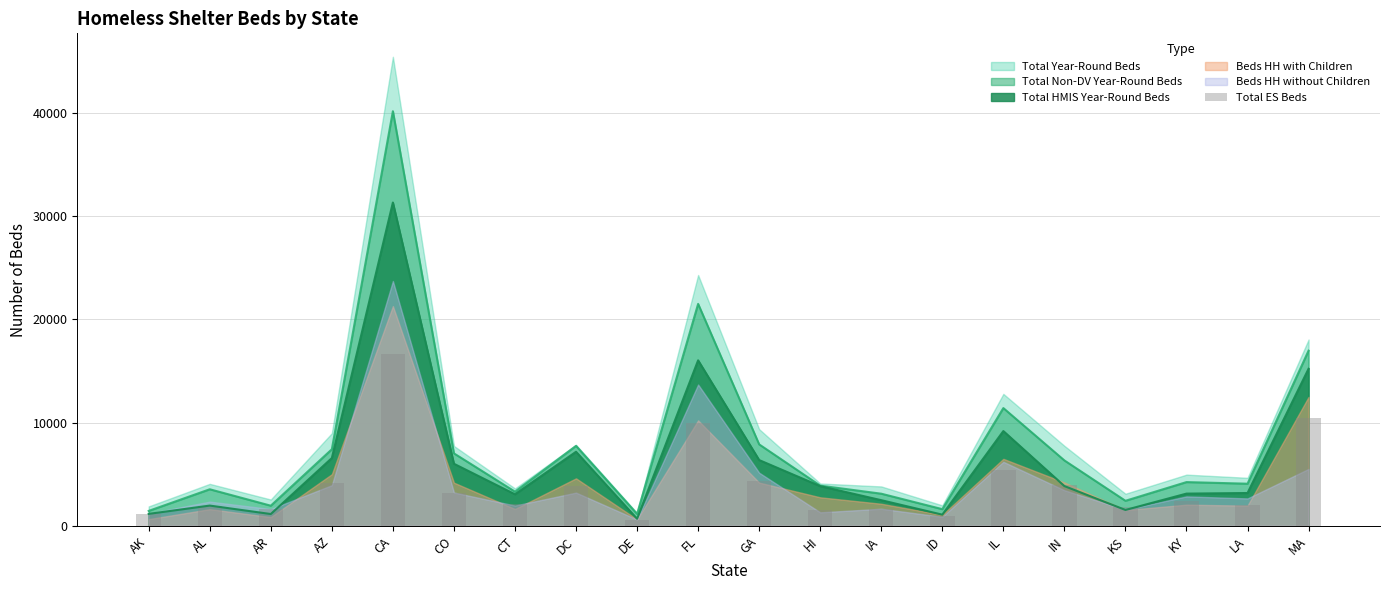

At which category does the chart reach its minimum across all series?

DE